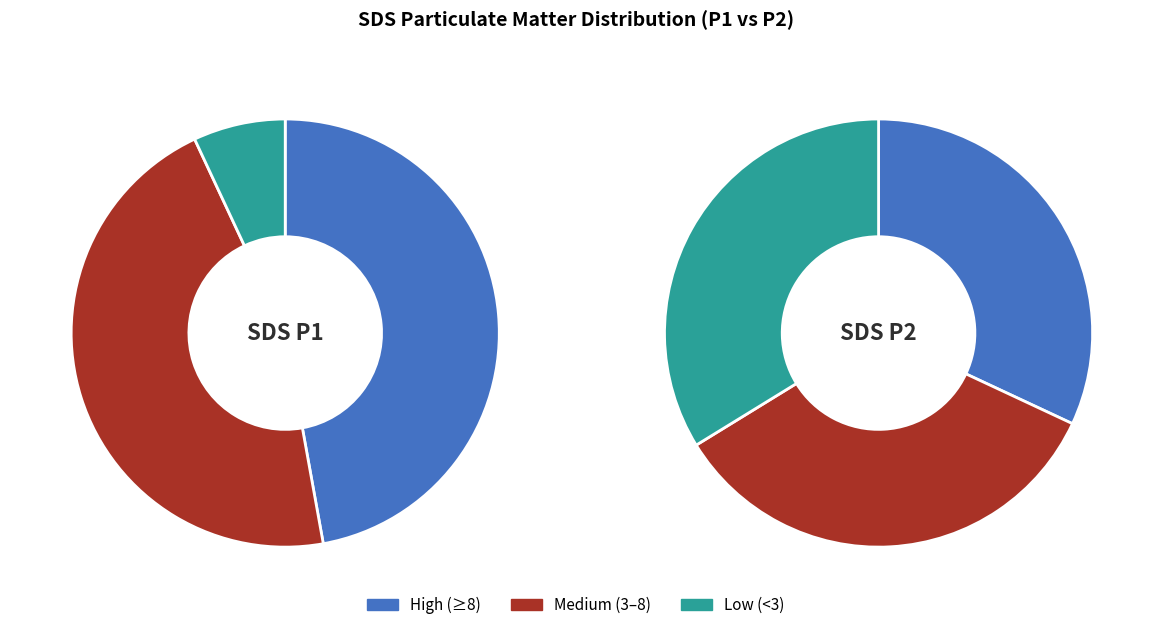

Which series has the widest spread of values?

SDS_P1